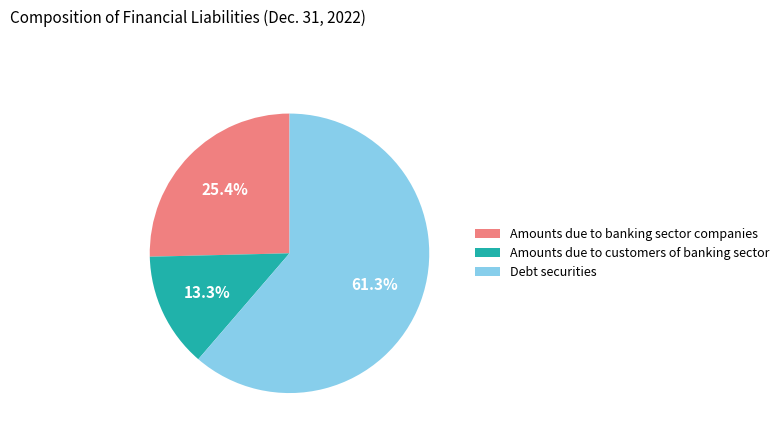

Is it true that Amounts due to banking sector companies is 25% of the pie?

True